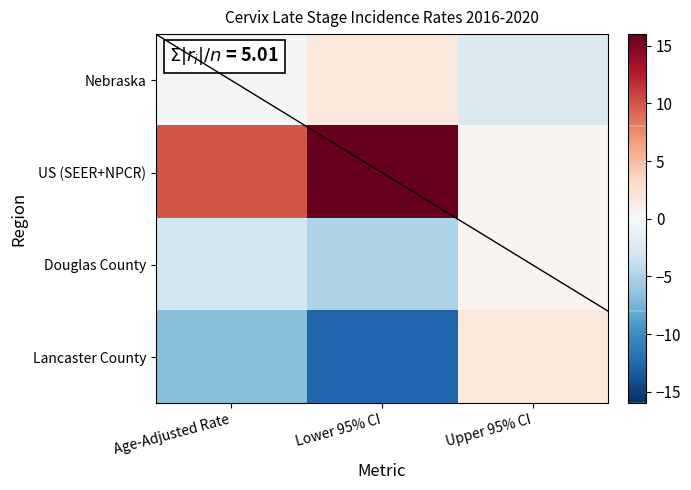

What is the greatest value displayed?

16.0